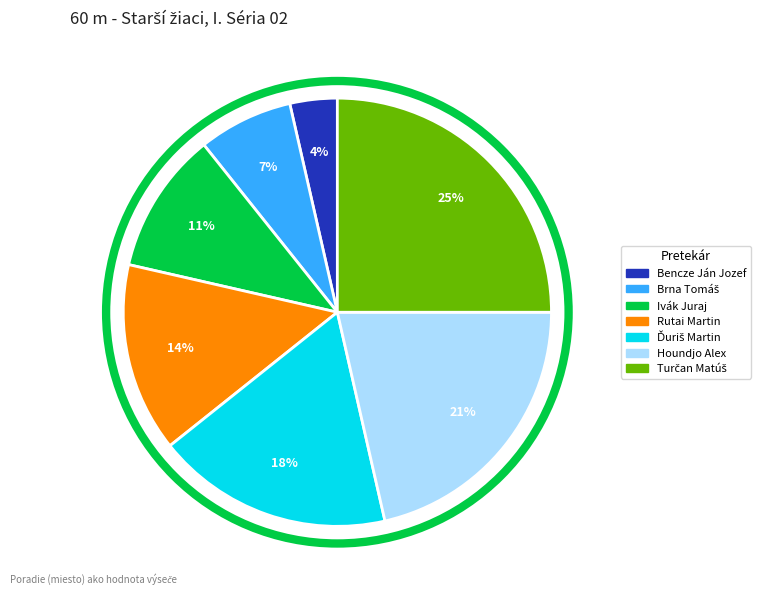

What is the smallest slice in the pie chart?

Bencze Ján Jozef